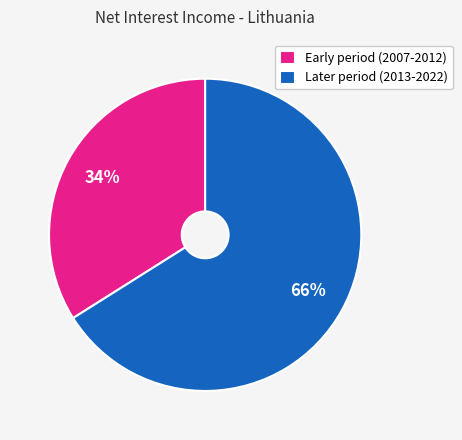

What is the ratio of the value at Early period (2007-2012) to the value at Later period (2013-2022)?

0.5